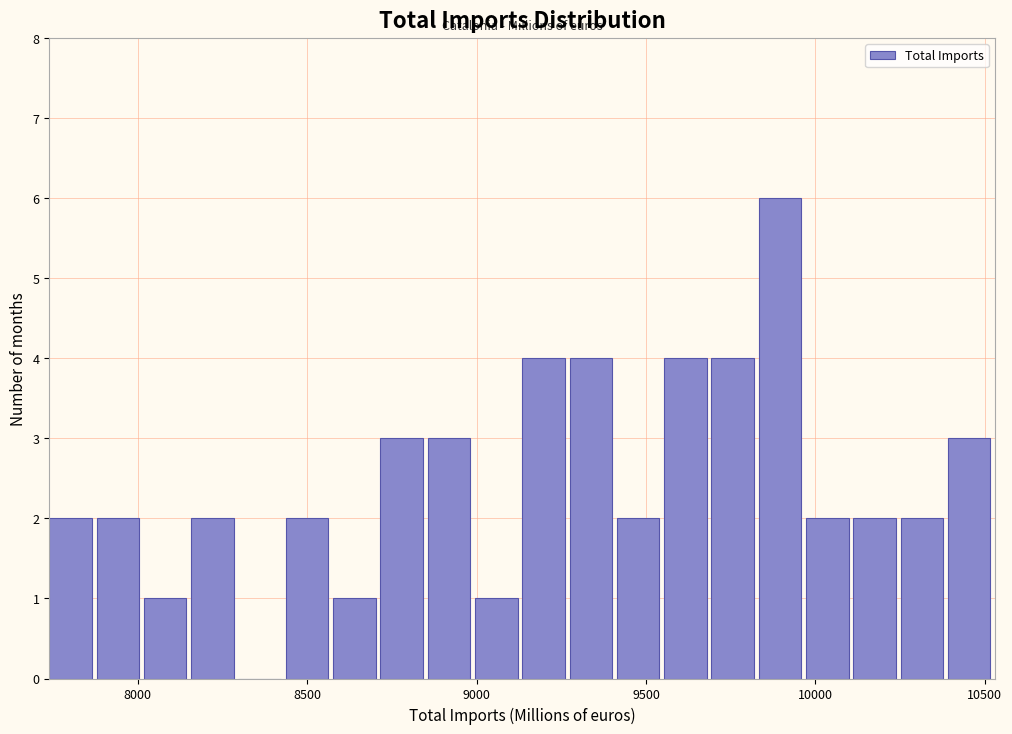

Around what value on the x-axis is the tallest bar? Give the approximate position of its centre, as read against the axis.

9900